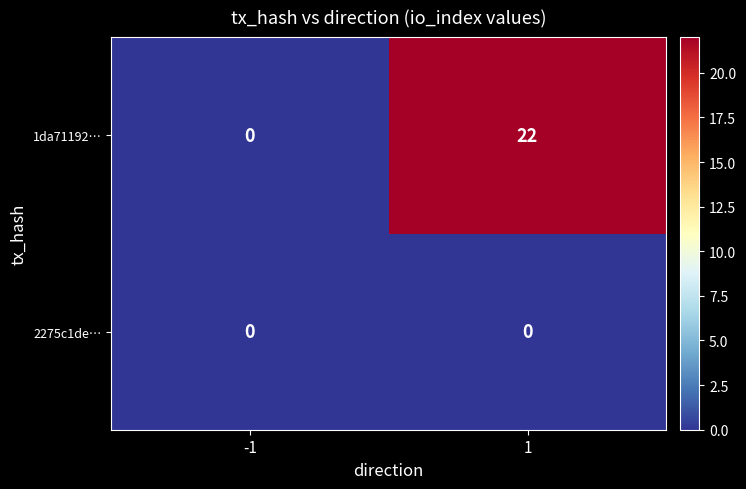

Reading right to left, transcribe all the data shown in this chart.

1da71192…: 22	0
2275c1de…: 0	0